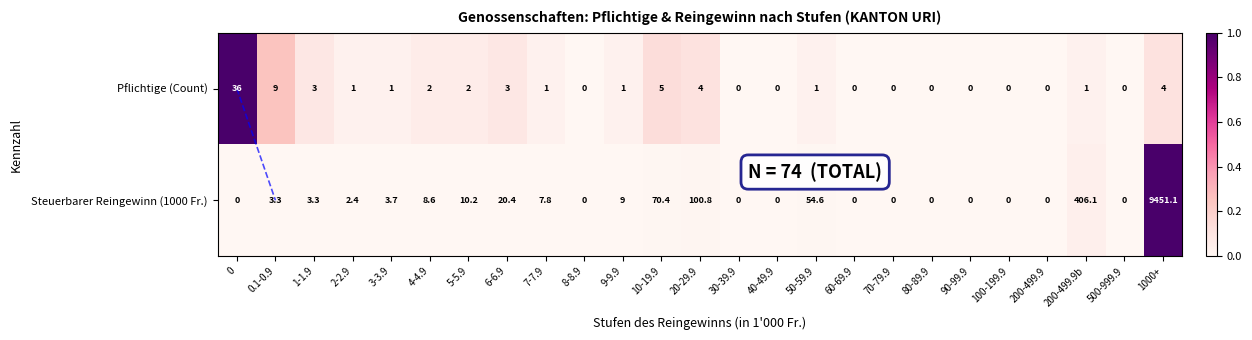

At which category is the sum across all series the highest?

1000+